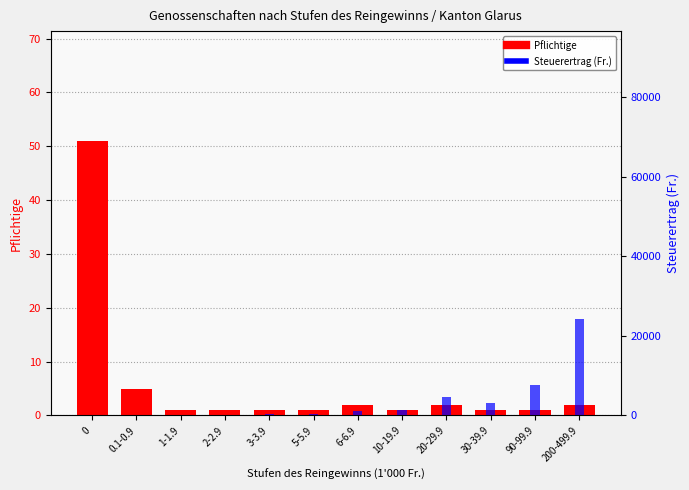

Which series has the largest range (max minus min)?

Steuerertrag (Fr.)